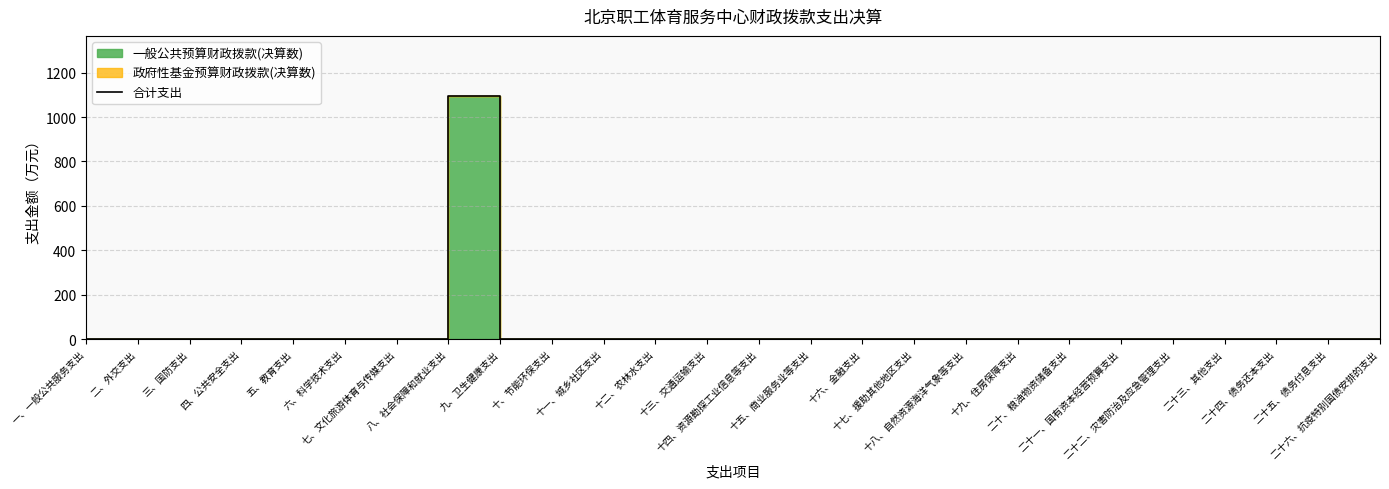

At which category does the chart reach its minimum across all series?

一、一般公共服务支出